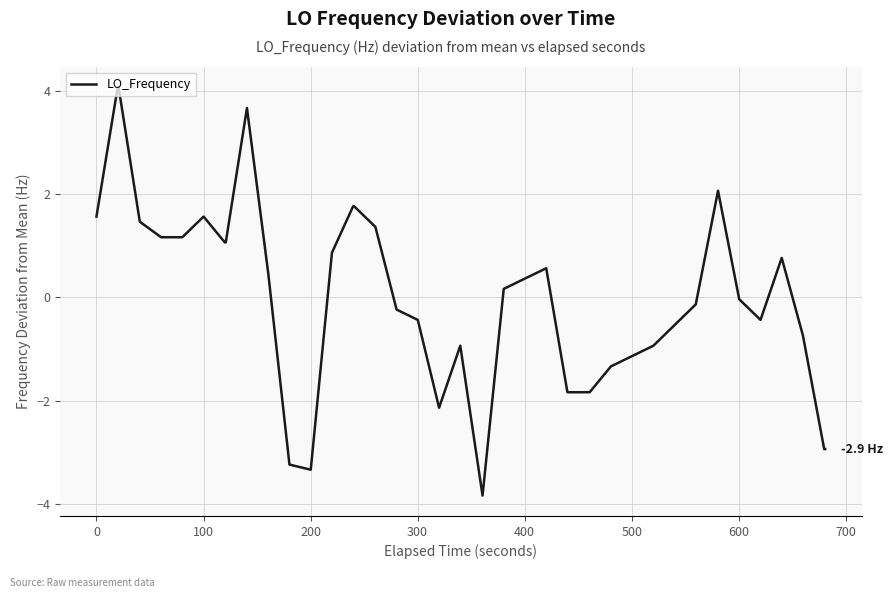

What is the smallest value displayed?

-3.8